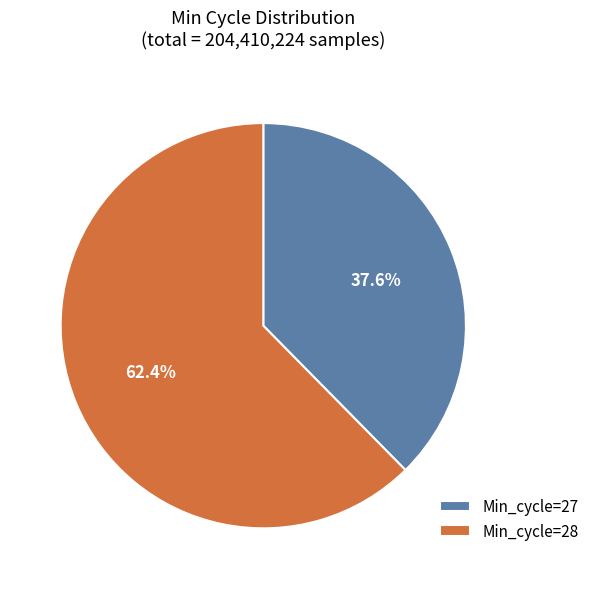

What is the total percentage of Min_cycle=27 and Min_cycle=28?

100.0%